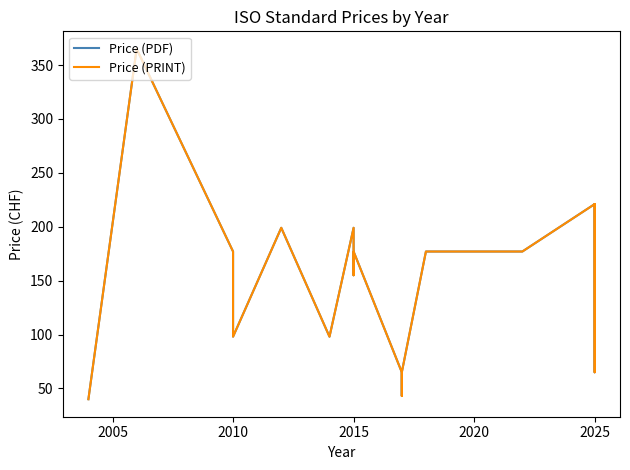

True or false: Price (PRINT) has more than 2 points higher than both neighbors.

True